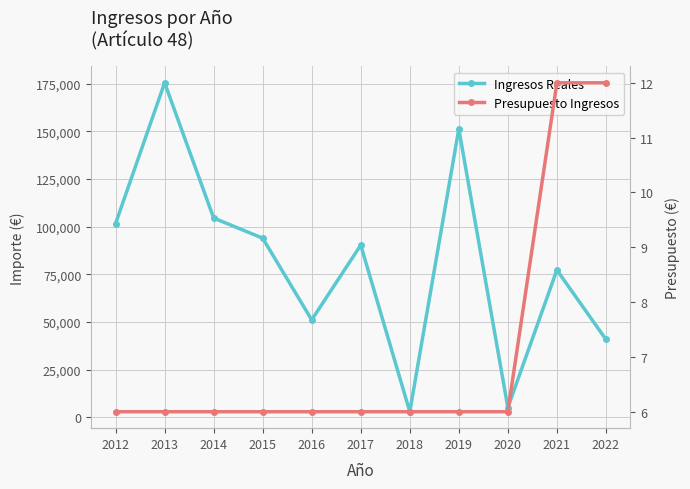

Read the Presupuesto Ingresos value at 2015.

6.0